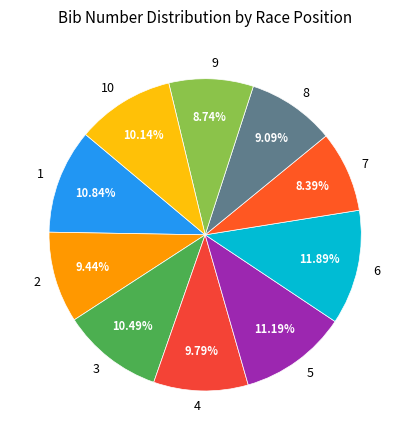

Approximately how many times larger is the value at 4 compared to 1?

0.9